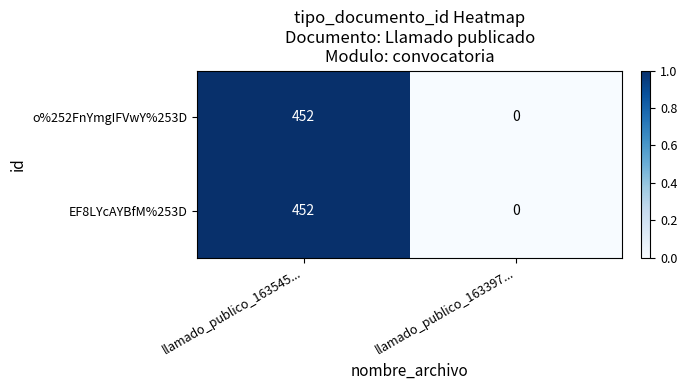

What is the average value of the o%252FnYmgIFVwY%253D series?

226